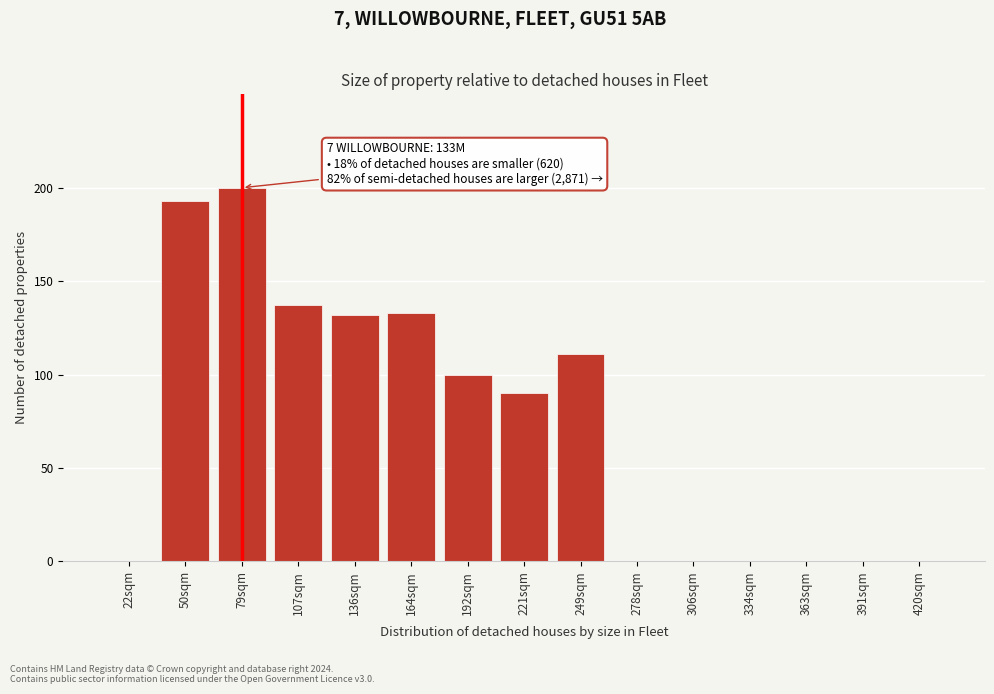

Reading right to left, what are all the values shown in this chart?

420sqm=0	391sqm=0	363sqm=0	334sqm=0	306sqm=0	278sqm=0	249sqm=111	221sqm=90	192sqm=100	164sqm=133	136sqm=132	107sqm=137	79sqm=200	50sqm=193	22sqm=0